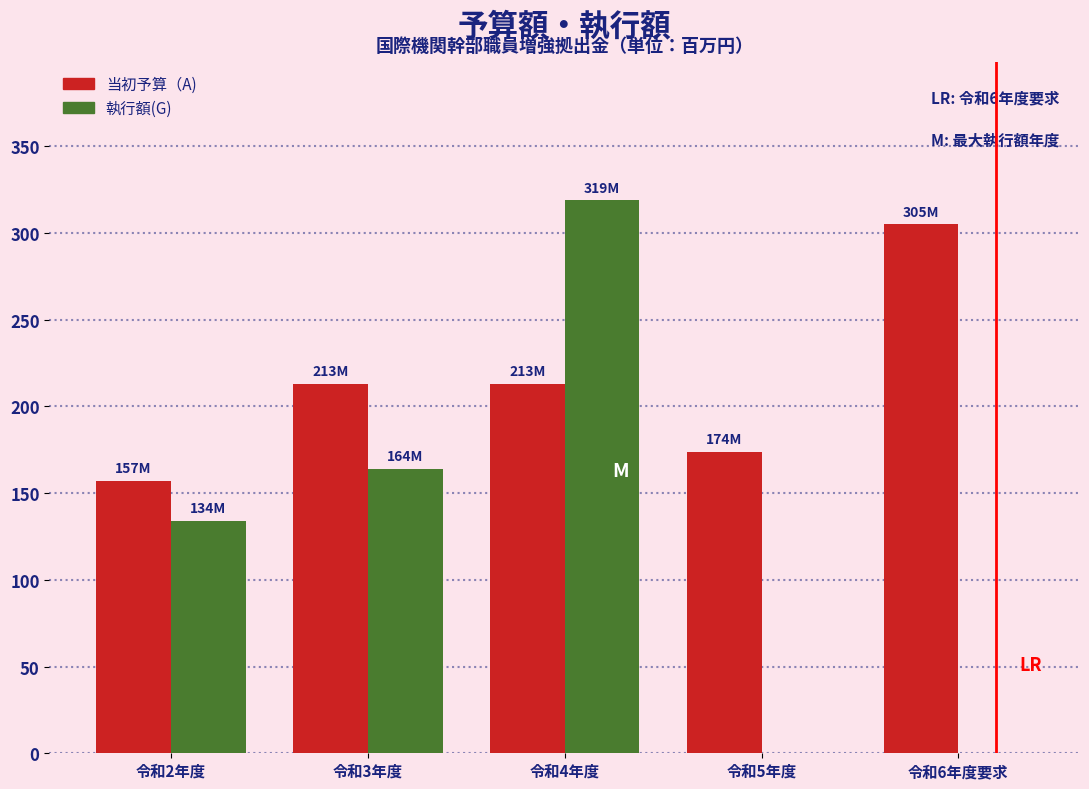

Reading left to right, what are all the values shown in this chart?

当初予算（A): 令和2年度=157	令和3年度=213	令和4年度=213	令和5年度=174	令和6年度要求=305
執行額(G): 令和2年度=134	令和3年度=164	令和4年度=319	令和5年度=0	令和6年度要求=0